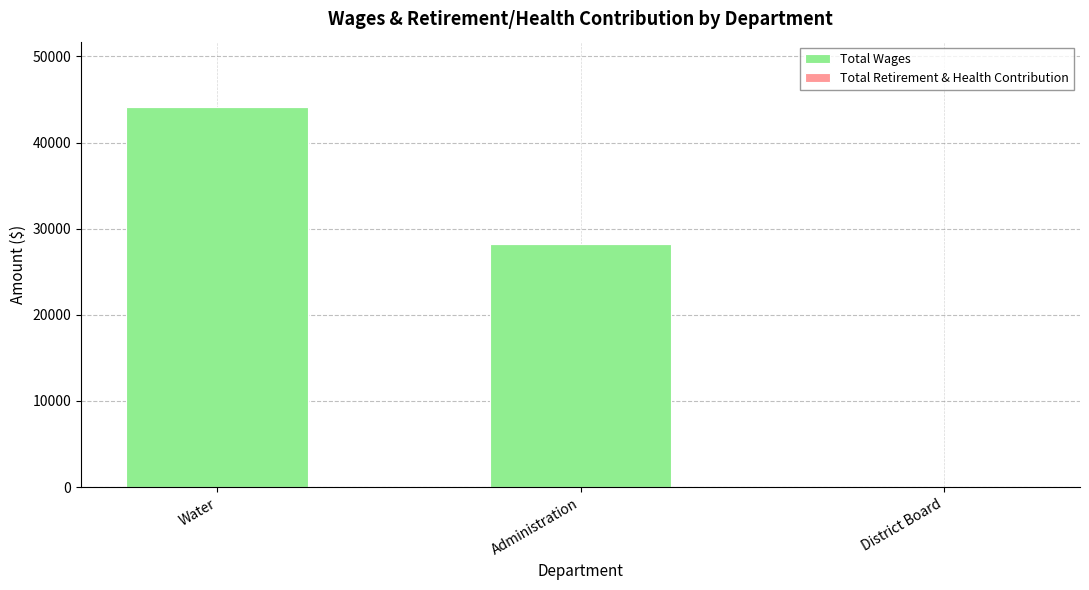

What is the greatest value displayed?

44095